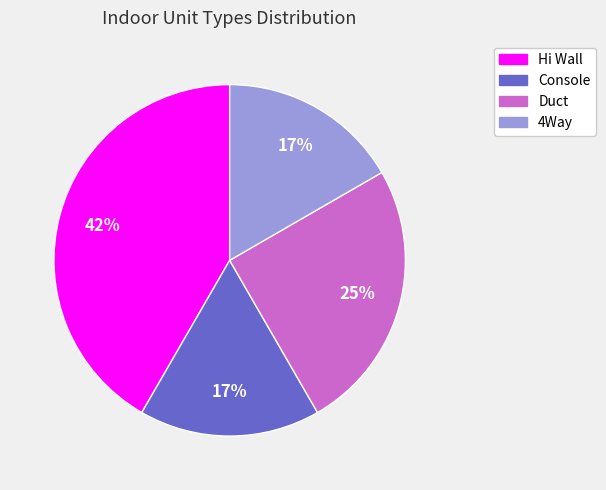

Is the sum of 4Way and Duct greater than half?

No